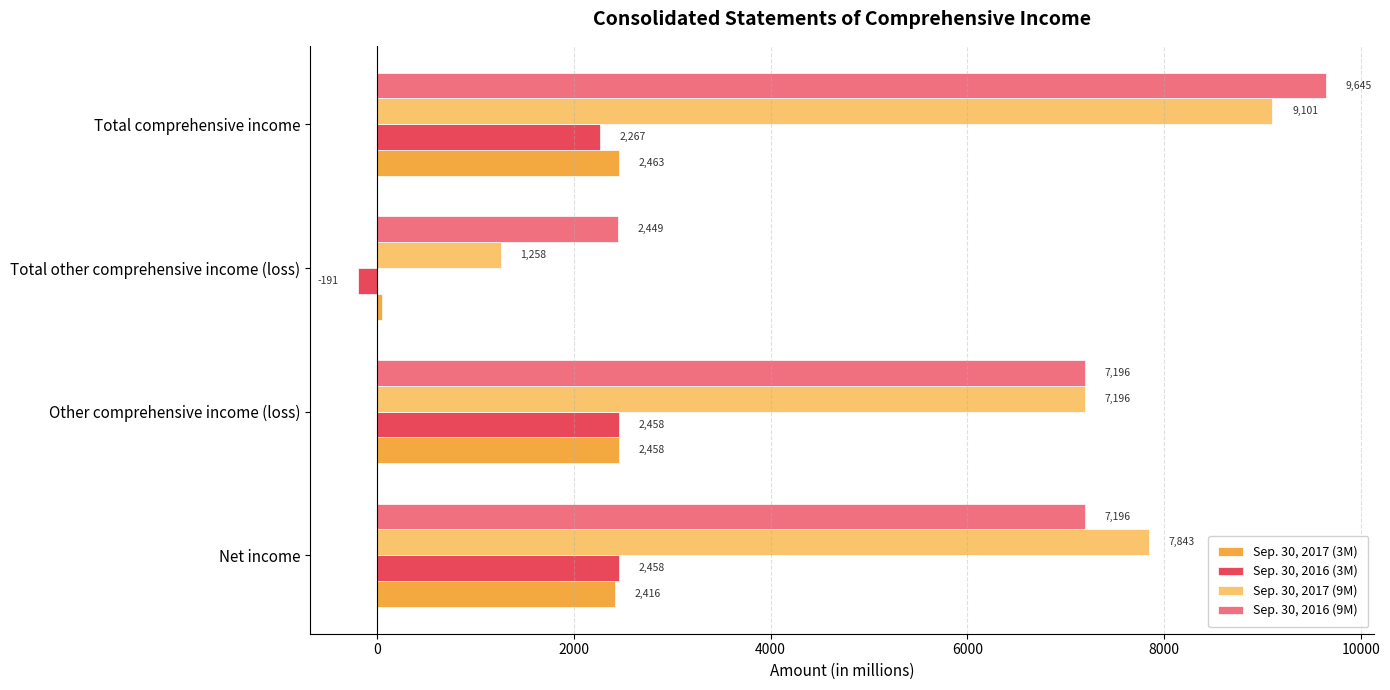

What is the approximate value of Sep. 30, 2017 (9M) at Total other comprehensive income (loss)?

1258